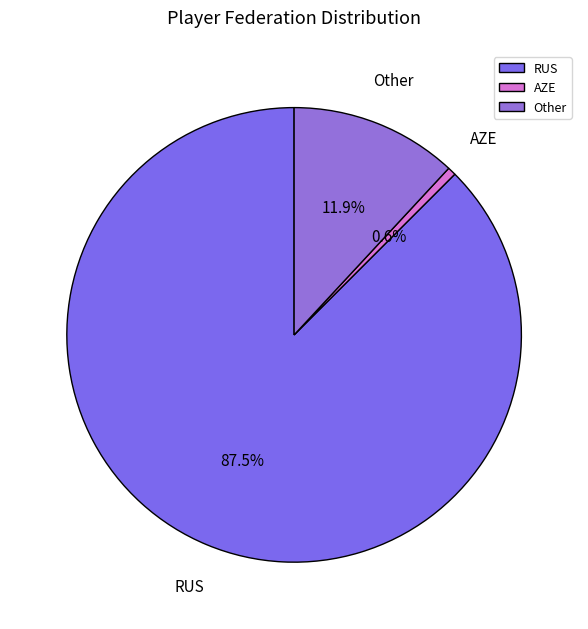

Rank the categories by value from highest to lowest.

RUS, Other, AZE